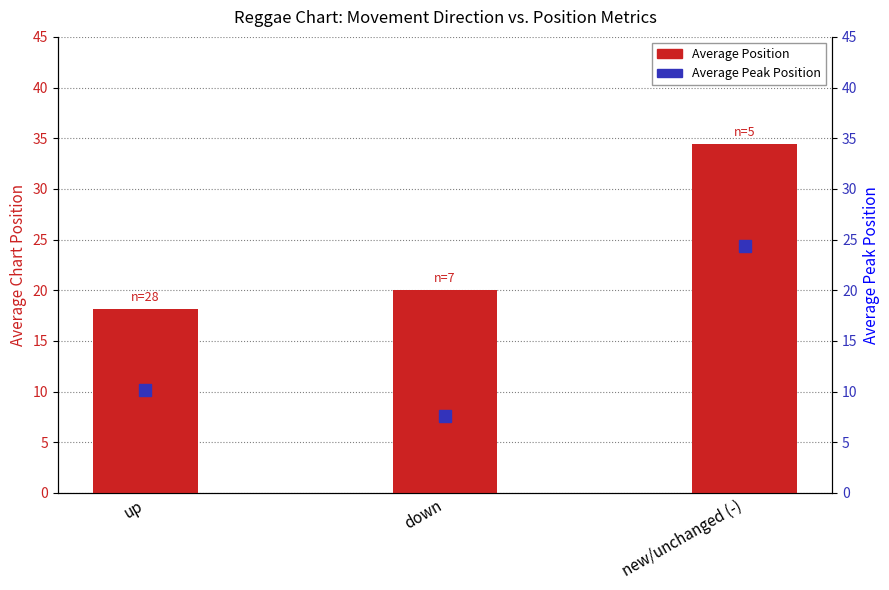

What is the sum of all values?

72.5